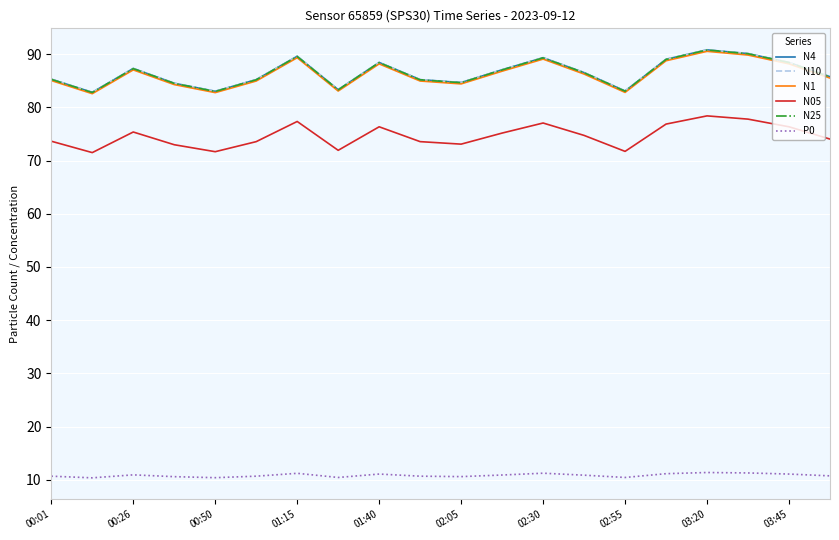

True or false: N05 and P0 cross at least once.

False